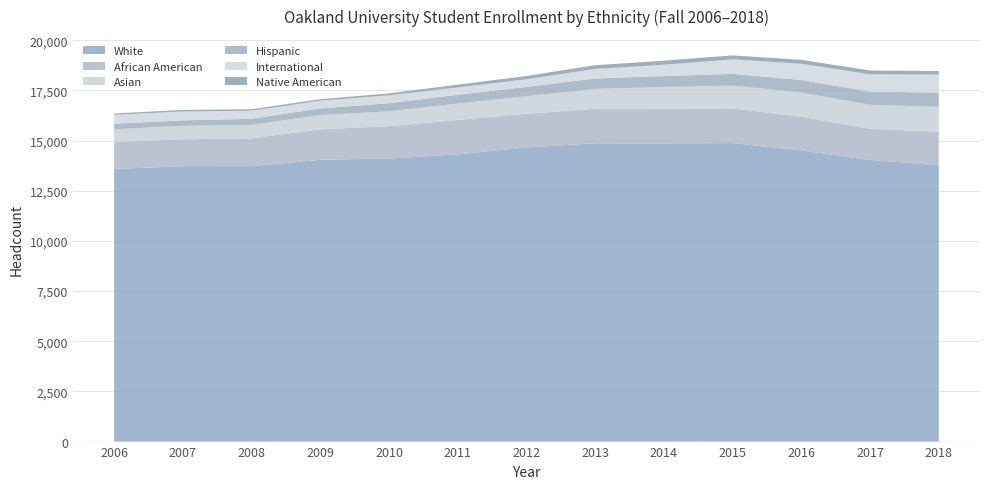

Reading left to right, what are all the values shown in this chart?

White: 13584	13719	13720	14042	14102	14312	14656	14862	14860	14872	14505	14030	13771
African American: 1346	1346	1389	1514	1615	1714	1678	1721	1731	1725	1682	1554	1666
Asian: 629	663	672	712	738	813	874	989	1075	1140	1206	1196	1242
Hispanic: 279	276	302	332	406	441	462	518	546	583	623	657	709
International: 442	442	400	384	391	364	379	477	563	725	809	862	902
Native American: 68	80	76	75	98	137	167	185	202	195	194	189	174